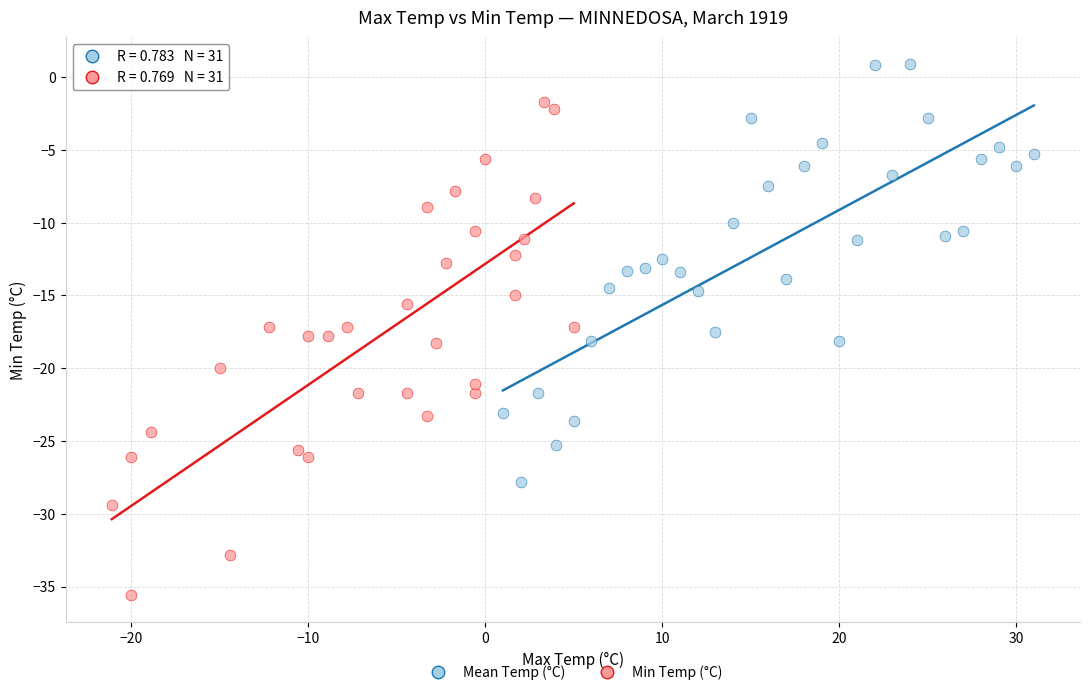

Which series reaches the maximum Y coordinate?

Mean Temp (°C)